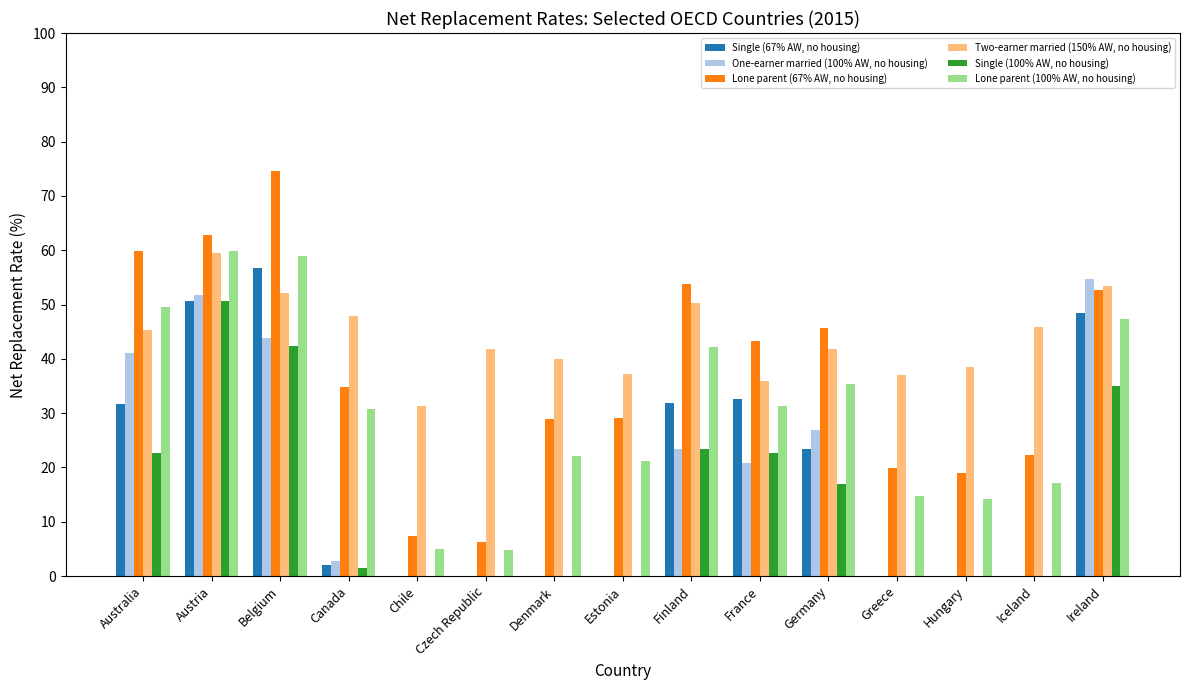

What is the maximum value for Single (67% AW, no housing)?

56.7